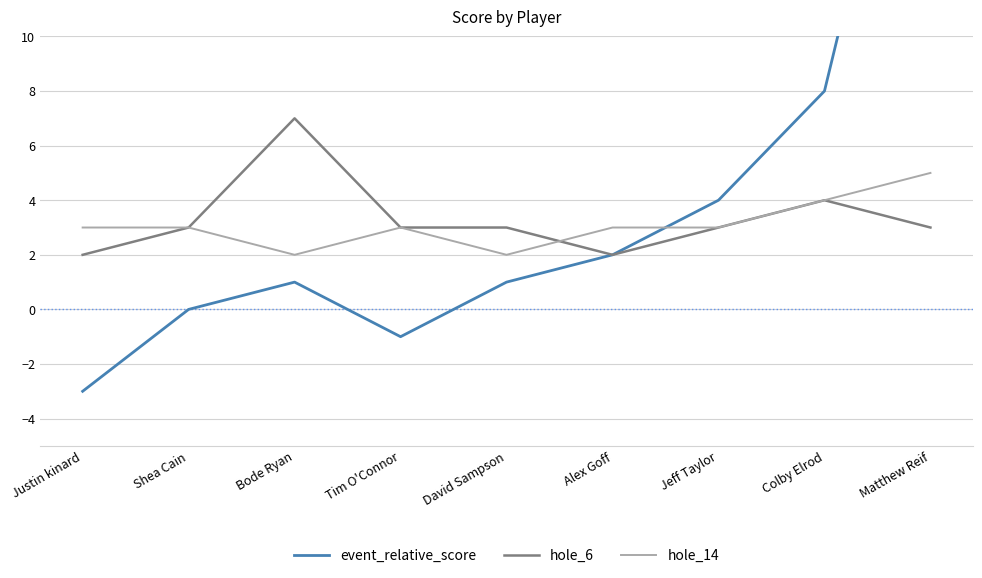

List the series in order of their peak value, highest first.

event_relative_score, hole_6, hole_14